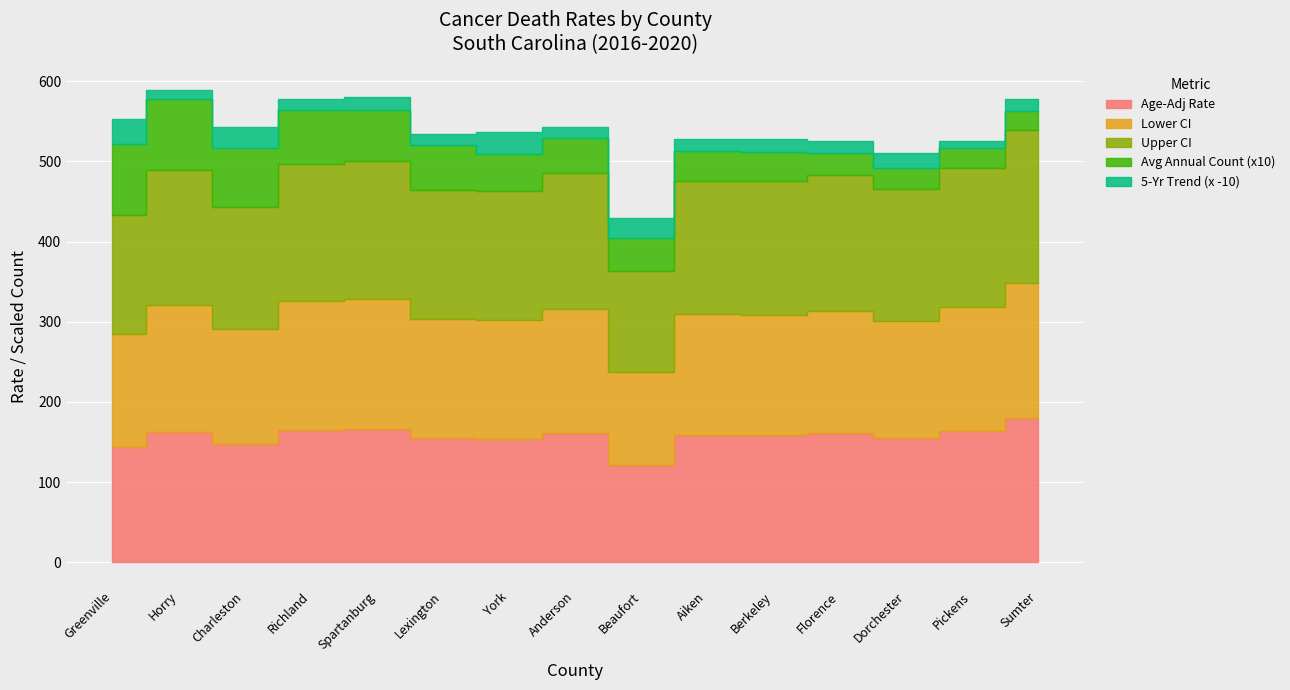

True or false: Avg Annual Count (x10) has more than 0 interior local peaks.

False